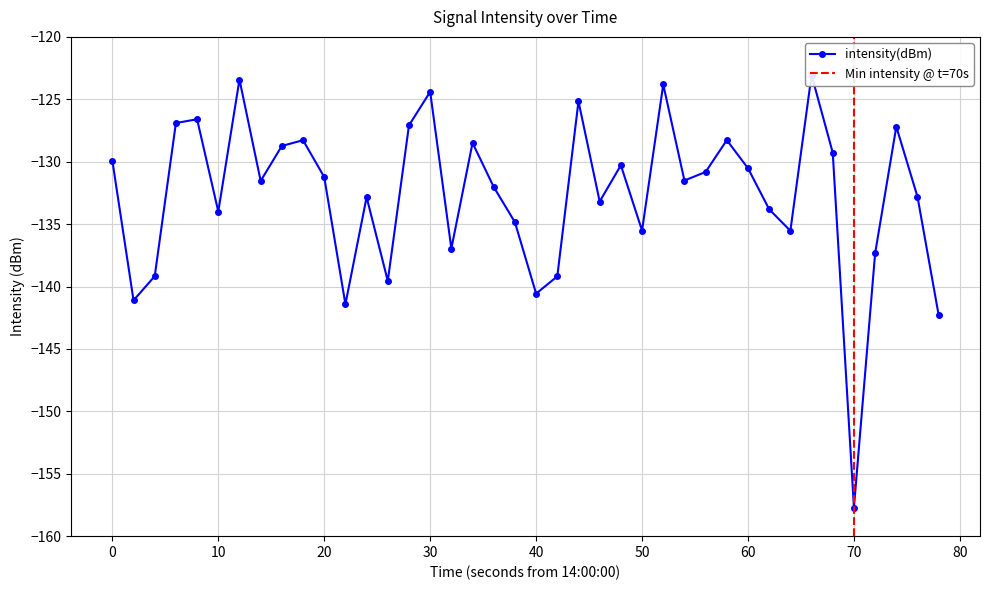

Which has a higher value, 60 or 30?

30